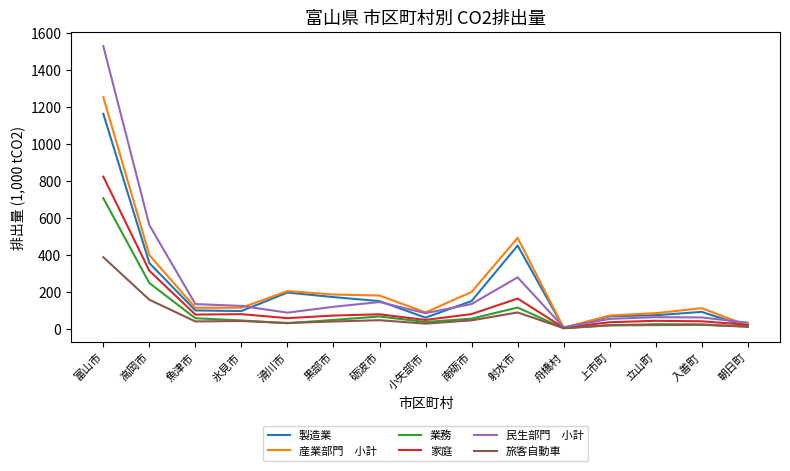

At which category is the sum across all series the highest?

富山市